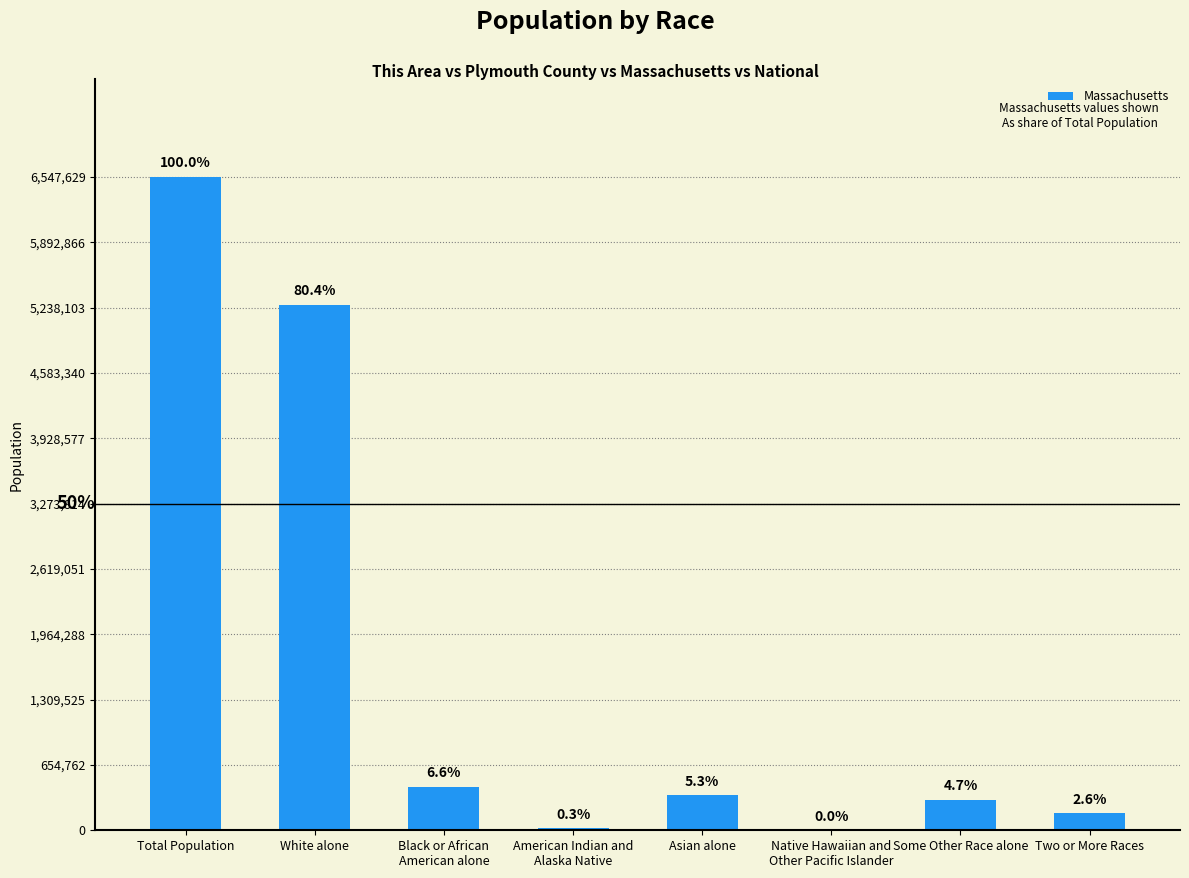

What is the change in value from Total Population to American Indian and
Alaska Native?

-6528779